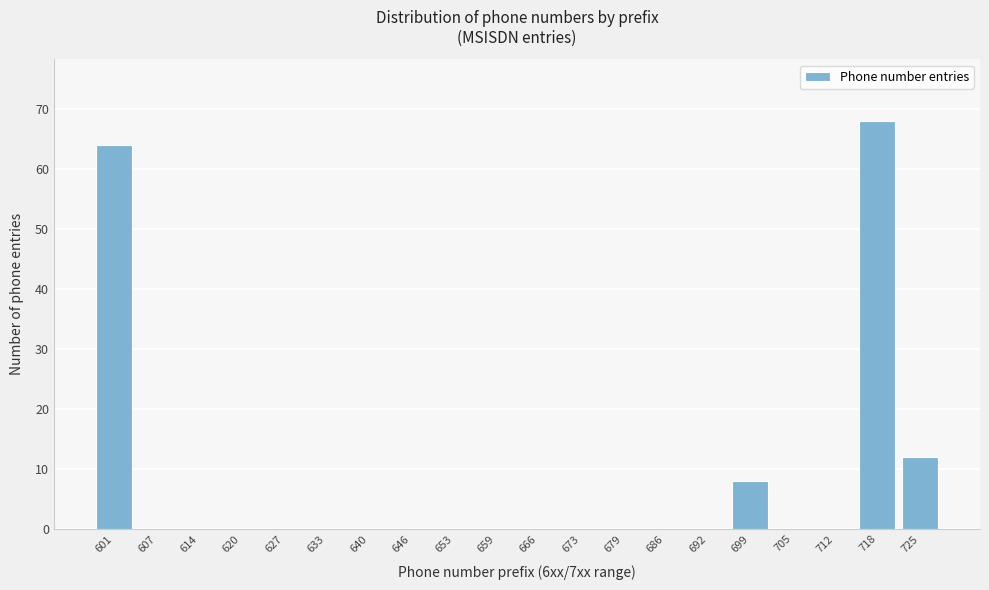

Reading left to right, transcribe all the data shown in this chart.

601=64	607=0	614=0	620=0	627=0	633=0	640=0	646=0	653=0	659=0	666=0	673=0	679=0	686=0	692=0	699=8	705=0	712=0	718=68	725=12